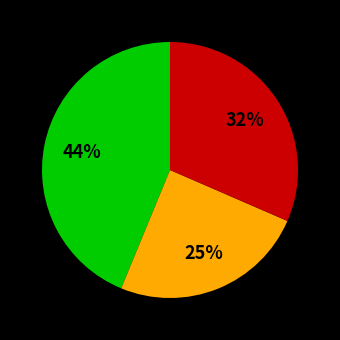

To the nearest percent, what is the average slice percentage?

33%